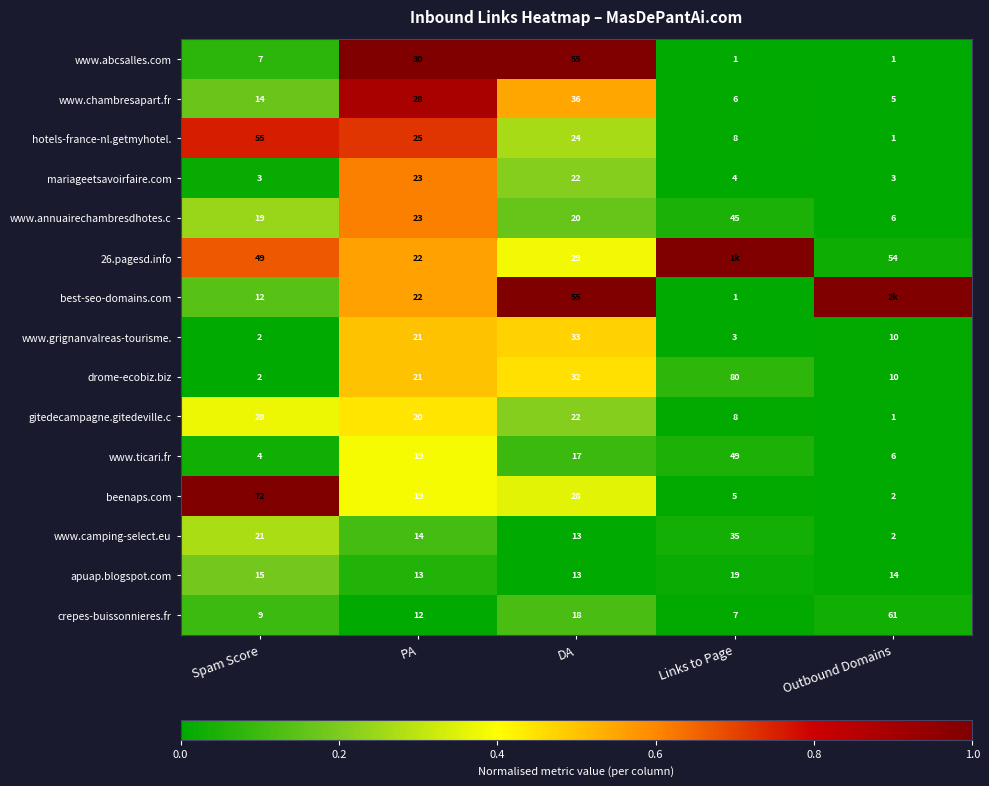

What is the spread (max minus min) of values at Spam Score?

70